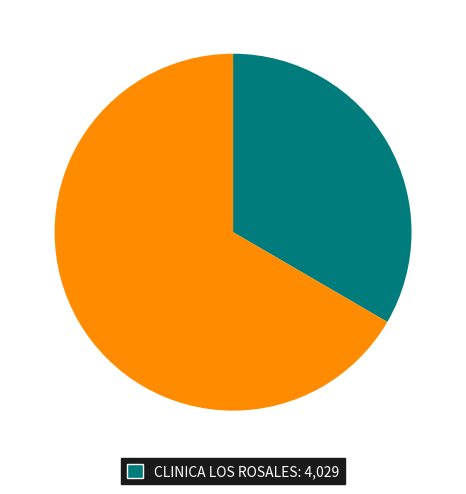

How many segments does this pie chart have?

2